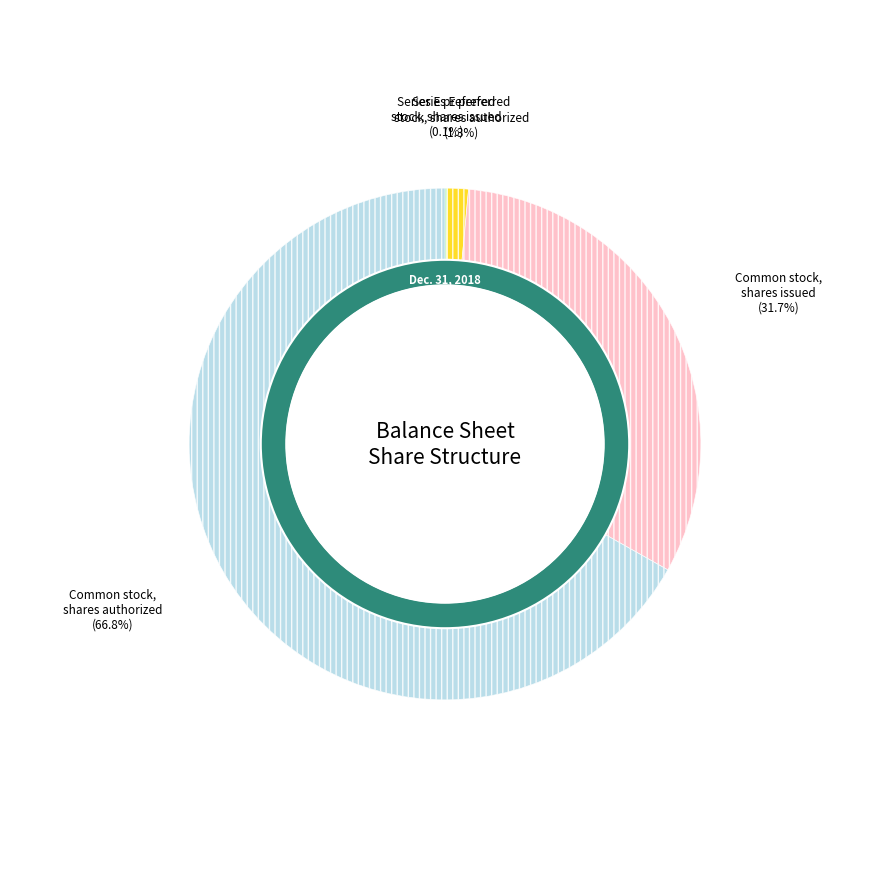

True or false: Common stock, shares issued accounts for 20% of the total.

False